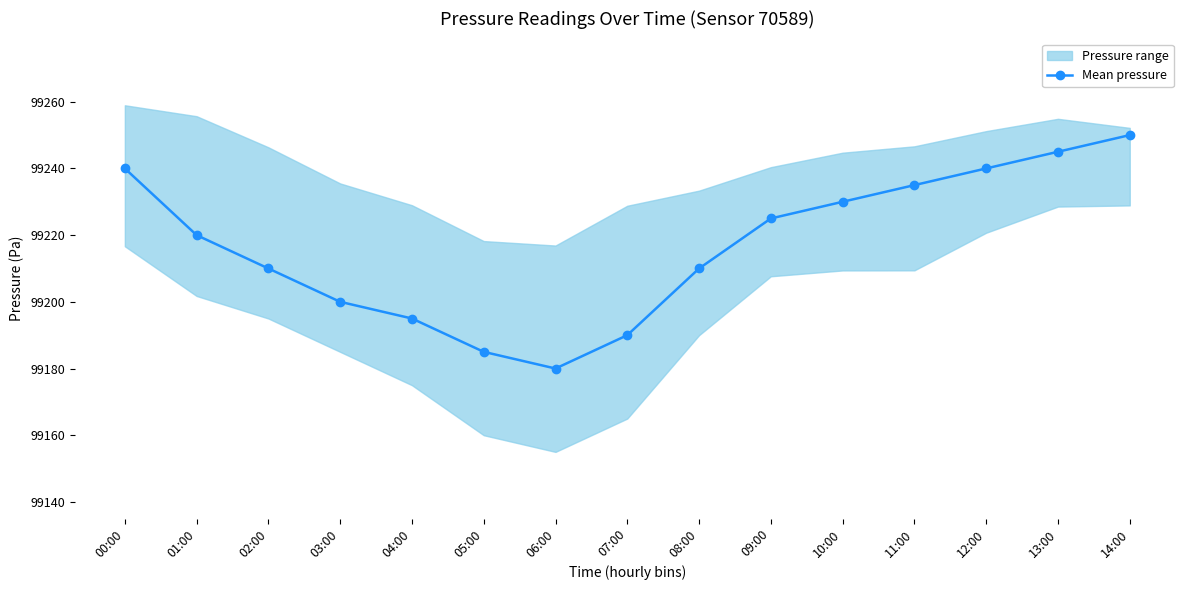

Read the value at 00:00, to the nearest 10.

99240